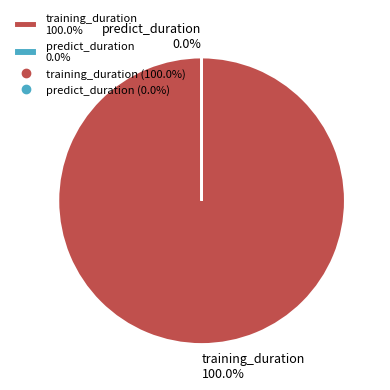

What is the largest slice in the pie chart?

training_duration